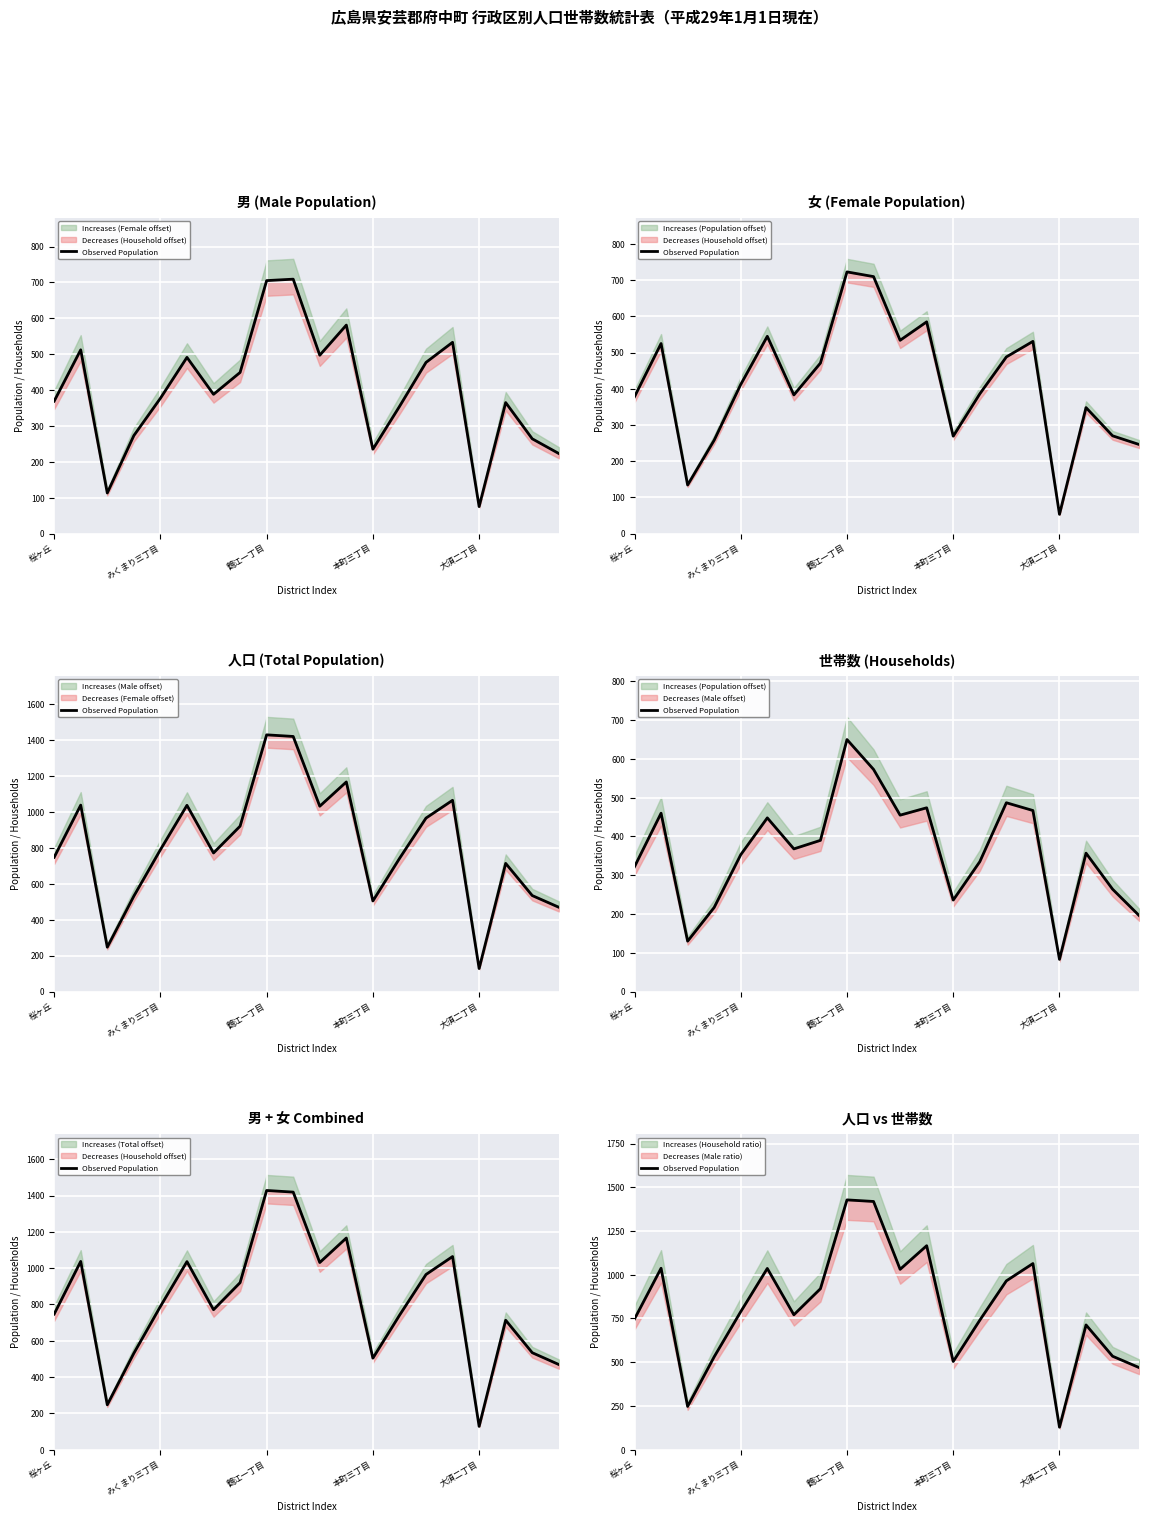

At which label does the data first exceed 789?

みくまり三丁目